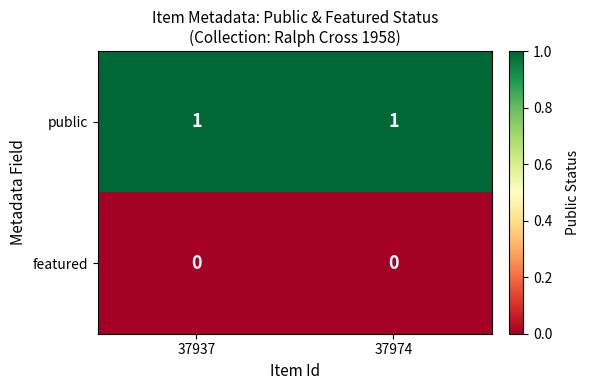

List the series in order of their overall mean, lowest first.

featured, public